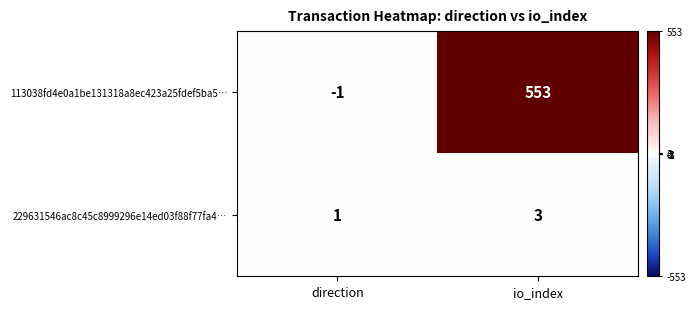

At which label is 229631546ac8c45c8999296e14ed03f88f77fa4… closest to 2?

direction